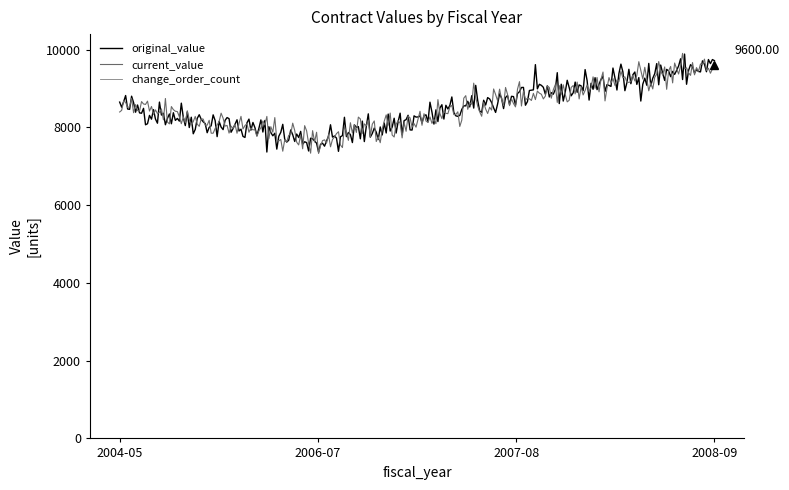

How many lines are shown in the chart?

3